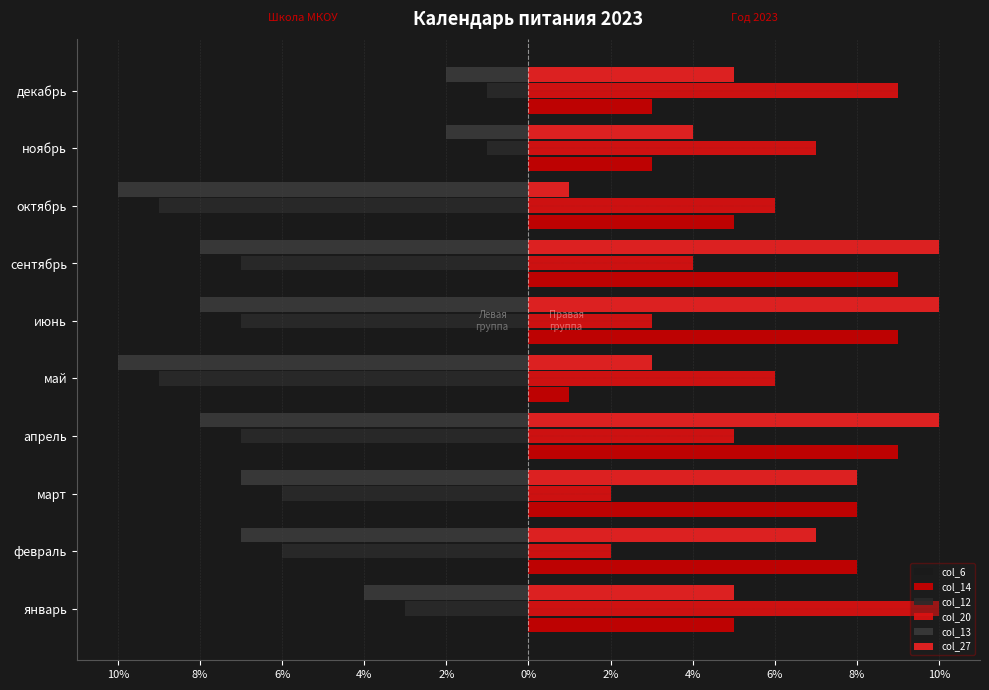

Reading right to left, what are all the values shown in this chart?

col_6: -8	-6	-5	-3	-2	-6	-4	-1	-1	-6
col_14: 3	3	5	9	9	1	9	8	8	5
col_12: -1	-1	-9	-7	-7	-9	-7	-6	-6	-3
col_20: 9	7	6	4	3	6	5	2	2	10
col_13: -2	-2	-10	-8	-8	-10	-8	-7	-7	-4
col_27: 5	4	1	10	10	3	10	8	7	5